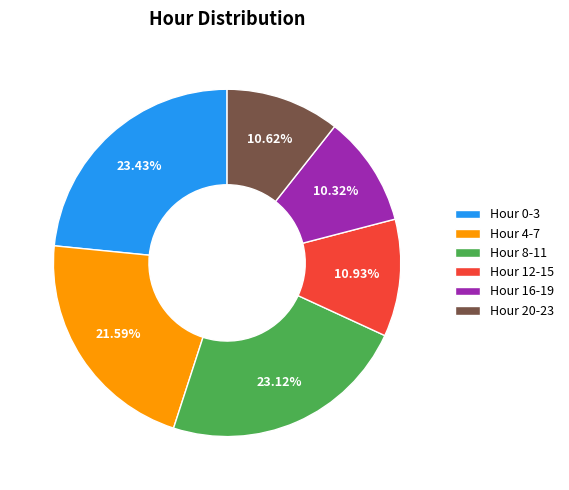

Does Hour 12-15 represent more than half of the total?

No